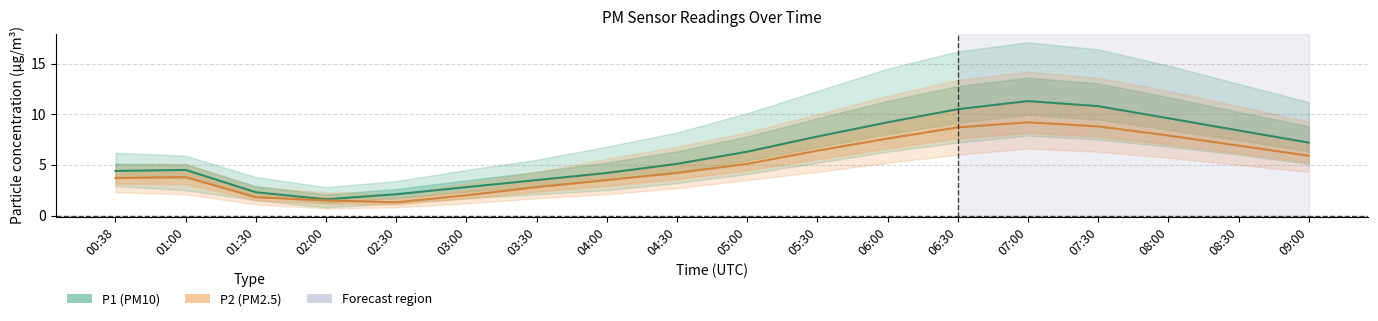

What are all the series names shown in the legend?

P1 (PM10), P2 (PM2.5)